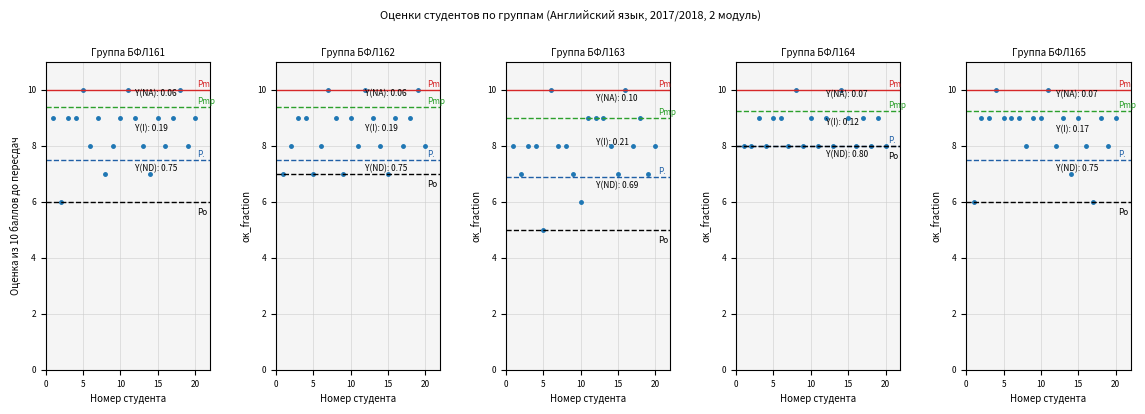

At which category is the sum across all series the highest?

10